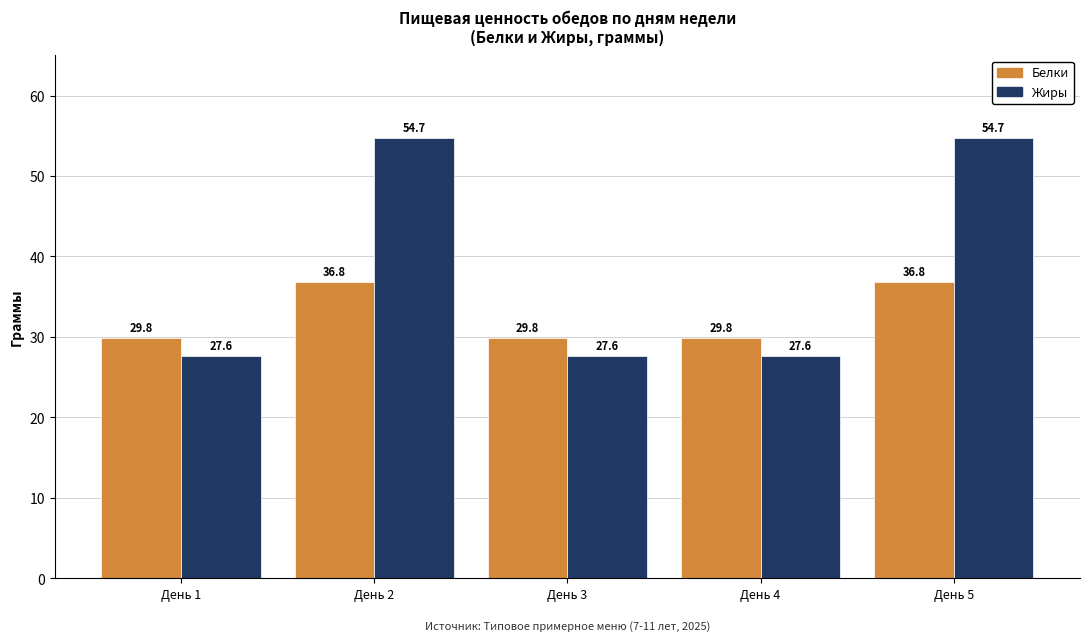

What is the value of the Белки bar at the 2nd from the left?

36.8